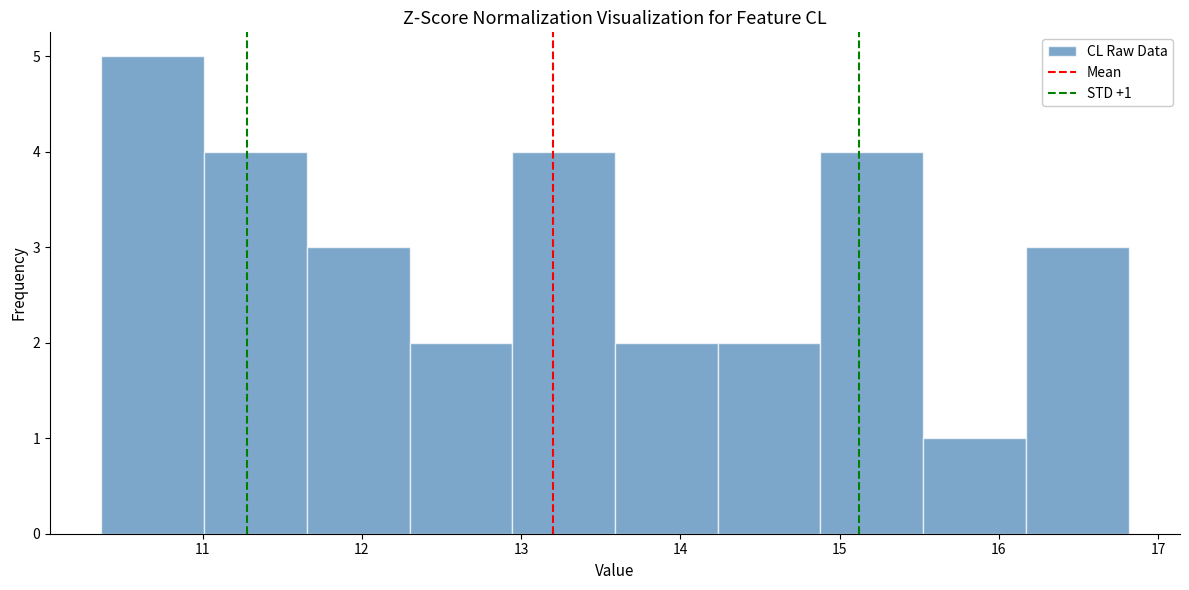

Which range on the x-axis has the tallest bar?

10.4 to 11.0